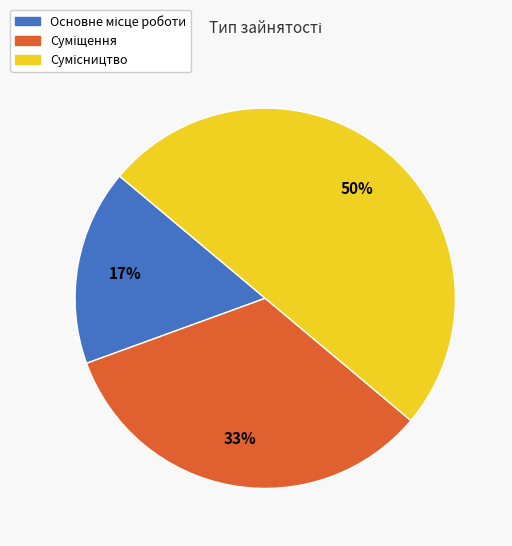

To the nearest percent, what is the difference between the largest and smallest slice percentages?

33%